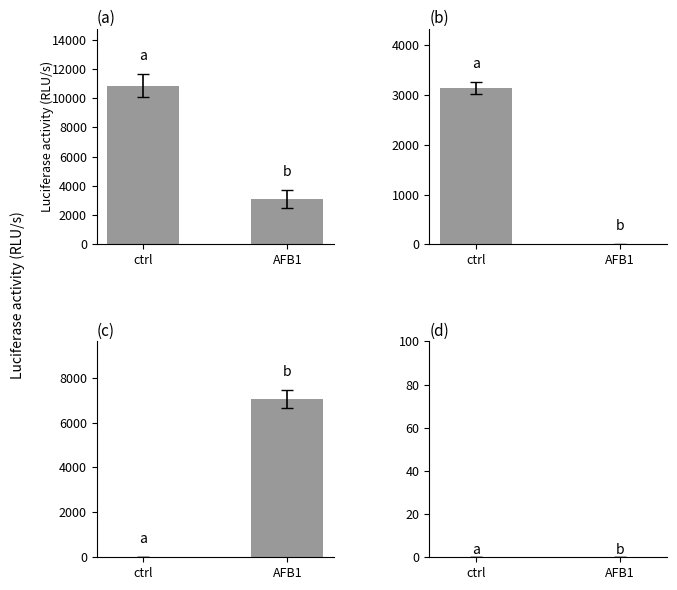

True or false: Cheque has a value of 0 at ctrl.

True